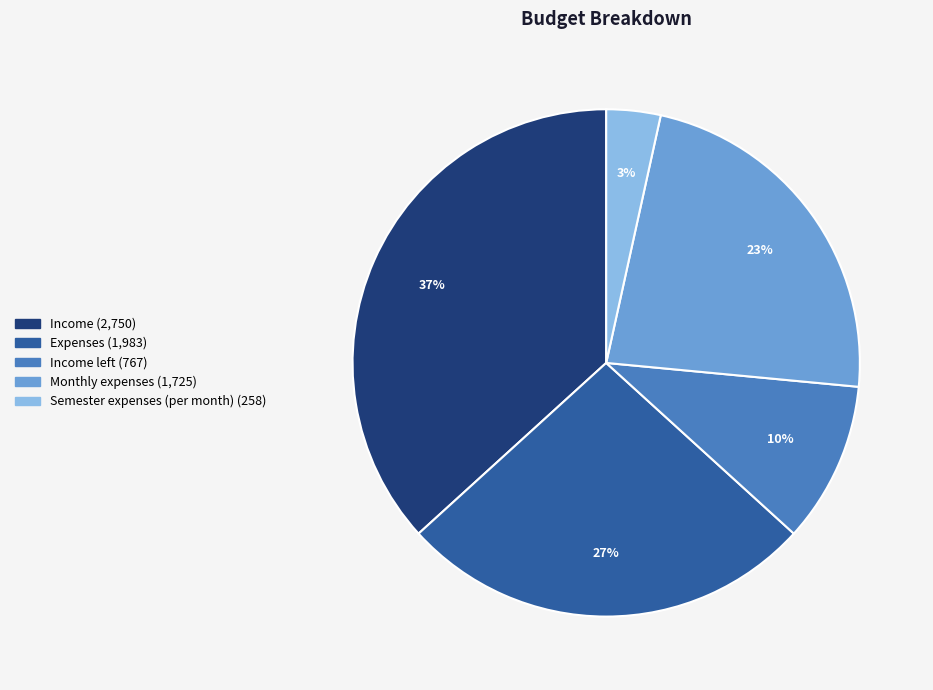

Does any single category account for the majority?

No